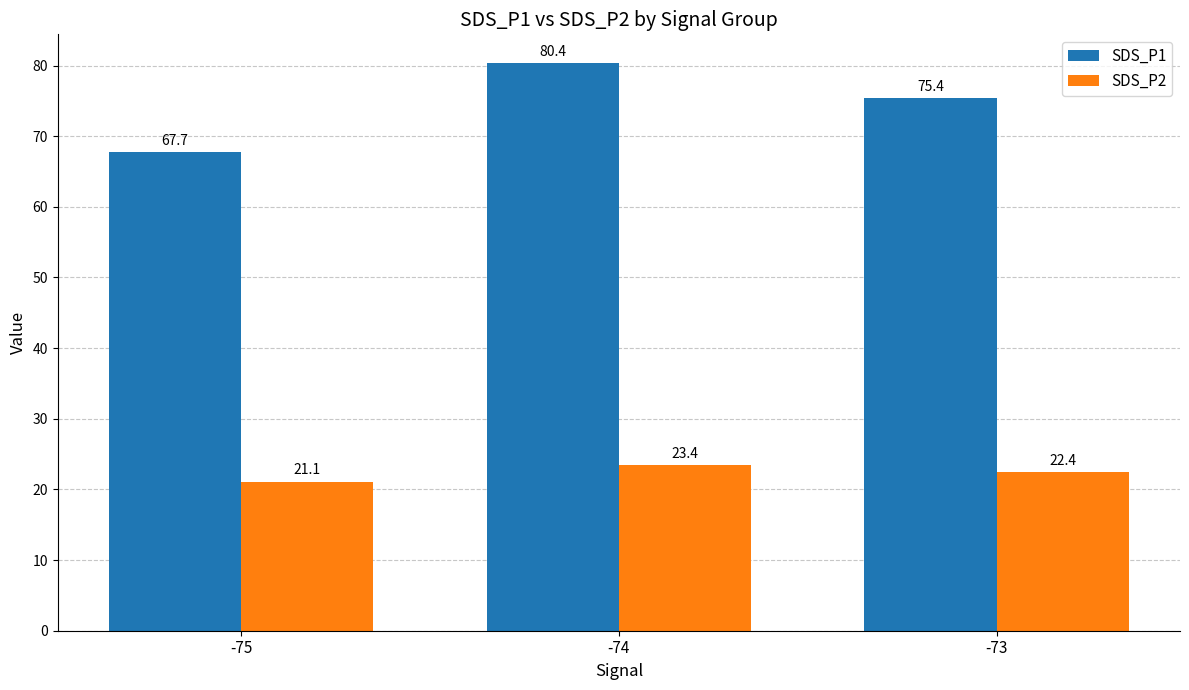

How many bars are there in each group?

2